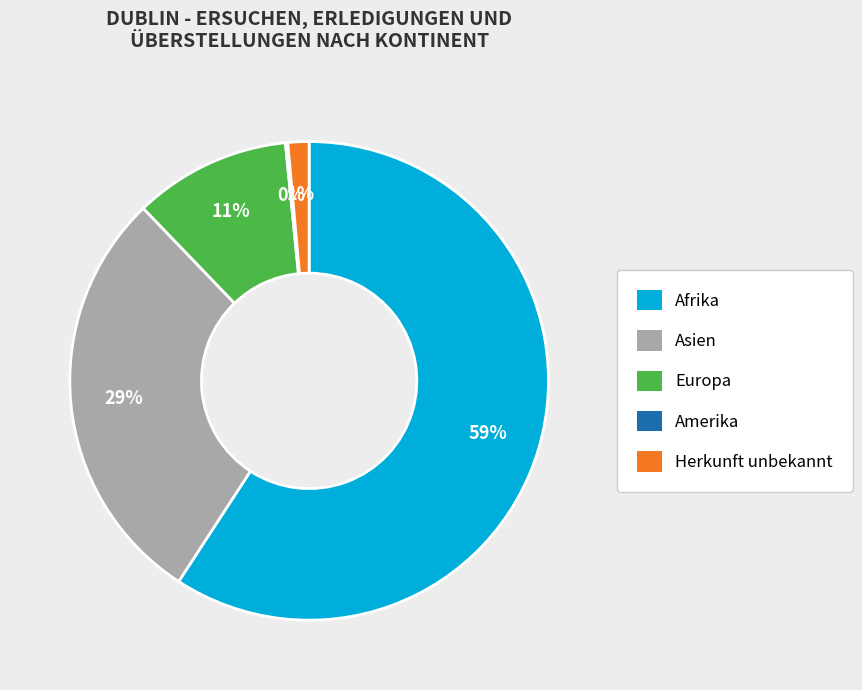

Between Europa and Herkunft unbekannt, which is larger?

Europa